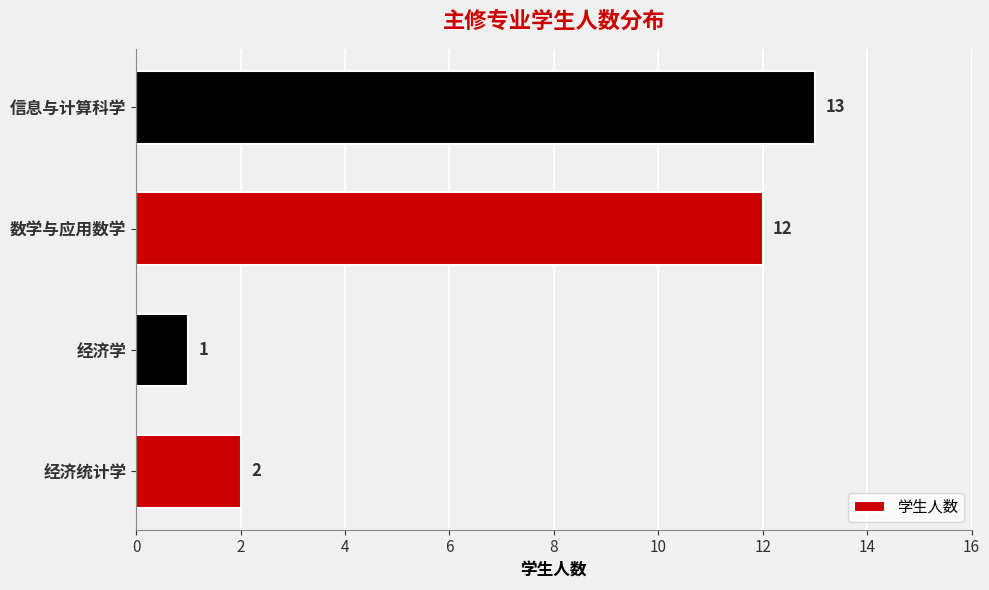

What is the average value?

7